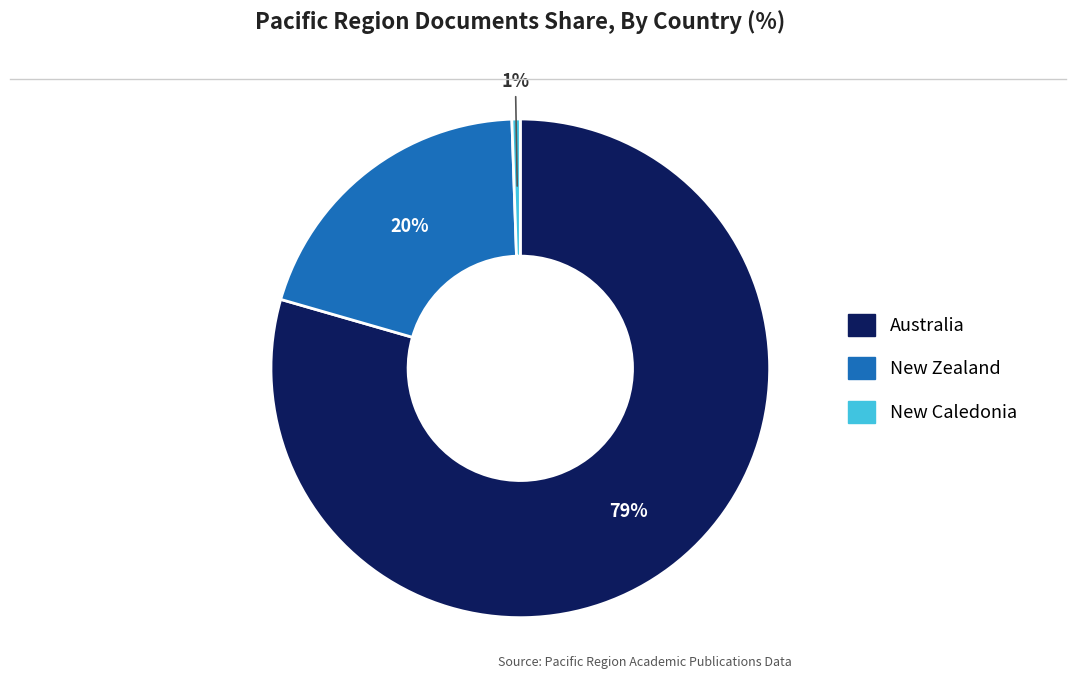

To the nearest percent, what is the average slice percentage?

33%